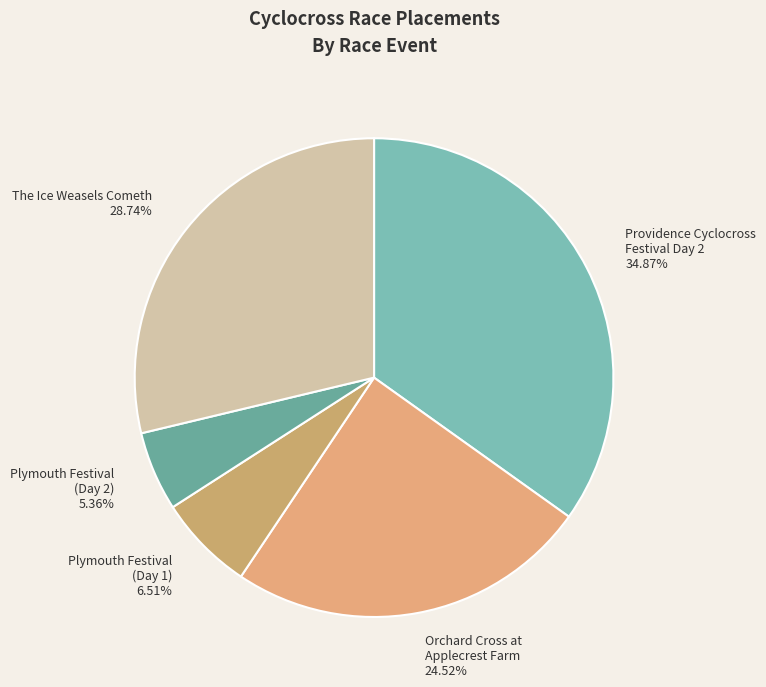

How many slices are in this pie chart?

5